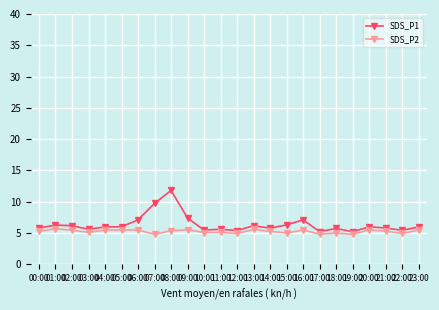

What is the total value across all series at 17:00?

10.1